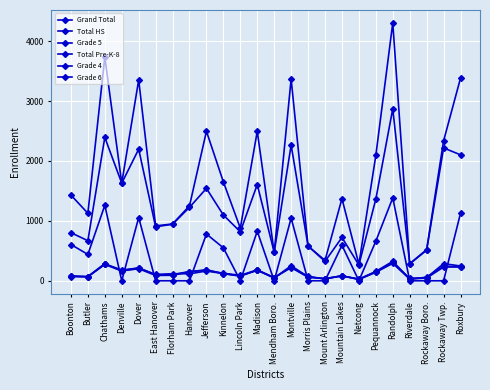

Reading left to right, what are all the values shown in this chart?

Grand Total: Boonton=1430.5	Butler=1126.5	Chathams=3732.0	Denville=1629.0	Dover=3351.5	East Hanover=916.0	Florham Park=948.0	Hanover=1251.0	Jefferson=2495.0	Kinnelon=1650.5	Lincoln Park=878.0	Madison=2494.0	Mendham Boro.=475.0	Montville=3366.5	Morris Plains=579.0	Mount Arlington=340.0	Mountain Lakes=1370.5	Netcong=277.0	Pequannock=2091.0	Randolph=4303.5	Riverdale=285.0	Rockaway Boro.=520.0	Rockaway Twp.=2334.0	Roxbury=3382.0
Total HS: Boonton=605.5	Butler=440.0	Chathams=1259.0	Denville=0.0	Dover=1056.0	East Hanover=0.0	Florham Park=0.0	Hanover=0.0	Jefferson=780.5	Kinnelon=549.5	Lincoln Park=0.0	Madison=827.0	Mendham Boro.=0.0	Montville=1045.5	Morris Plains=0.0	Mount Arlington=0.0	Mountain Lakes=592.5	Netcong=0.0	Pequannock=661.5	Randolph=1383.5	Riverdale=0.0	Rockaway Boro.=0.0	Rockaway Twp.=0.0	Roxbury=1127.5
Grade 5: Boonton=83.0	Butler=67.0	Chathams=272.0	Denville=164.0	Dover=201.0	East Hanover=89.0	Florham Park=92.0	Hanover=151.0	Jefferson=184.0	Kinnelon=119.0	Lincoln Park=84.0	Madison=172.0	Mendham Boro.=51.0	Montville=228.0	Morris Plains=73.0	Mount Arlington=30.0	Mountain Lakes=85.0	Netcong=22.0	Pequannock=141.0	Randolph=291.0	Riverdale=28.0	Rockaway Boro.=59.0	Rockaway Twp.=246.0	Roxbury=230.0
Total Pre-K-8: Boonton=803.0	Butler=669.0	Chathams=2393.0	Denville=1629.0	Dover=2196.0	East Hanover=901.0	Florham Park=944.0	Hanover=1226.0	Jefferson=1542.0	Kinnelon=1097.0	Lincoln Park=818.0	Madison=1606.0	Mendham Boro.=475.0	Montville=2264.0	Morris Plains=579.0	Mount Arlington=324.0	Mountain Lakes=723.0	Netcong=265.0	Pequannock=1363.0	Randolph=2870.0	Riverdale=282.0	Rockaway Boro.=510.0	Rockaway Twp.=2217.0	Roxbury=2102.0
Grade 4: Boonton=71.0	Butler=69.0	Chathams=280.0	Denville=181.0	Dover=212.0	East Hanover=105.0	Florham Park=118.0	Hanover=116.0	Jefferson=163.0	Kinnelon=120.0	Lincoln Park=77.0	Madison=181.0	Mendham Boro.=44.0	Montville=252.0	Morris Plains=65.0	Mount Arlington=33.0	Mountain Lakes=81.0	Netcong=25.0	Pequannock=155.0	Randolph=325.0	Riverdale=30.0	Rockaway Boro.=46.0	Rockaway Twp.=229.0	Roxbury=233.0
Grade 6: Boonton=72.0	Butler=69.0	Chathams=287.0	Denville=165.0	Dover=216.0	East Hanover=100.0	Florham Park=104.0	Hanover=154.0	Jefferson=173.0	Kinnelon=125.0	Lincoln Park=91.0	Madison=182.0	Mendham Boro.=54.0	Montville=220.0	Morris Plains=59.0	Mount Arlington=38.0	Mountain Lakes=82.0	Netcong=29.0	Pequannock=152.0	Randolph=306.0	Riverdale=39.0	Rockaway Boro.=53.0	Rockaway Twp.=286.0	Roxbury=247.0